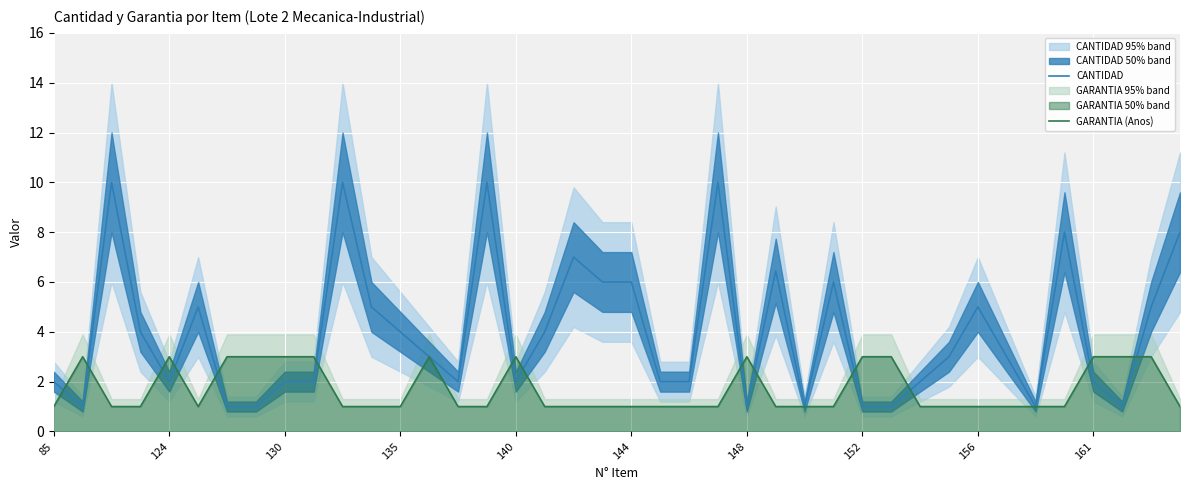

In CANTIDAD, how many points are lower than both neighbors (excluding endpoints)?

8